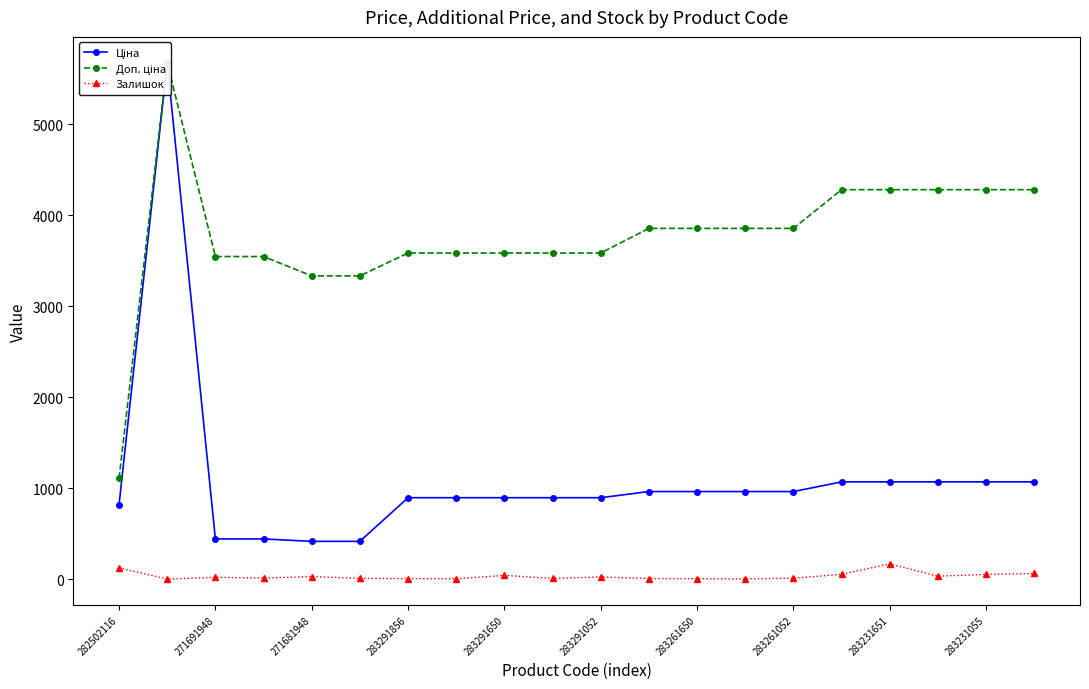

How many series are shown in this chart?

3